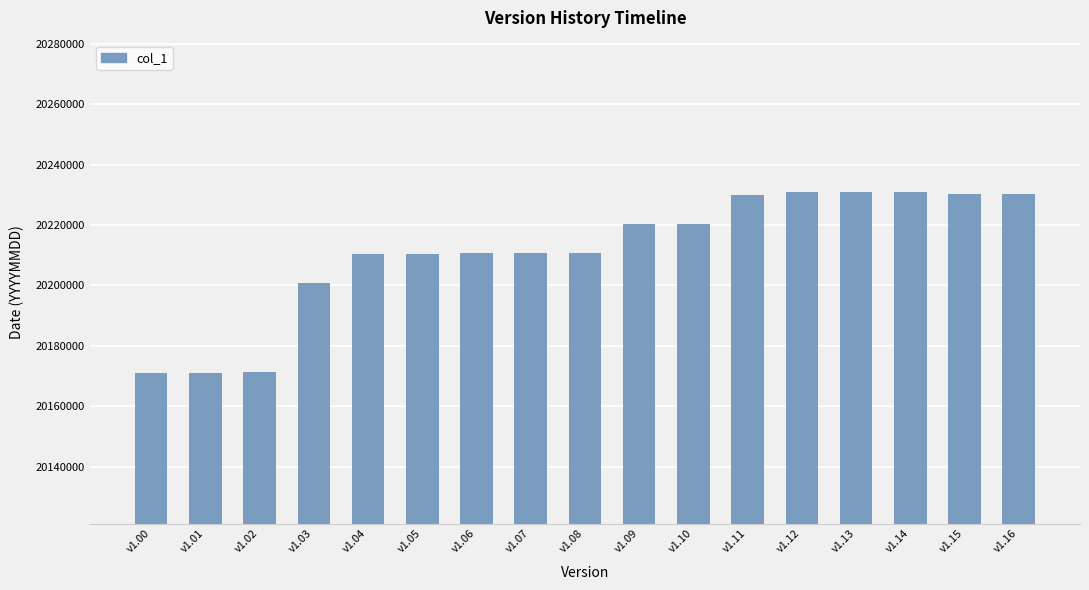

What is the greatest value displayed?

20231110